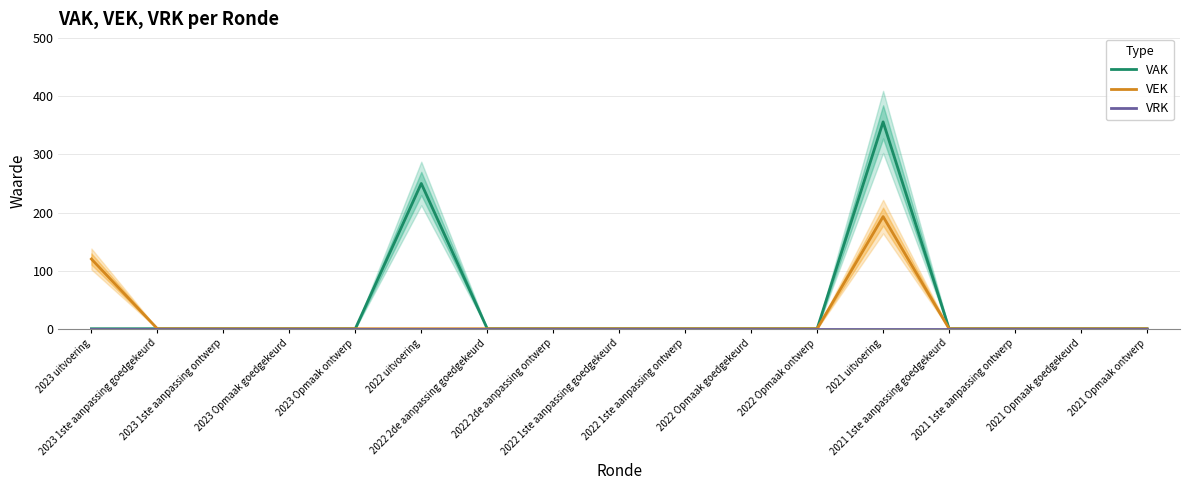

Which series has the largest total across all categories?

VAK